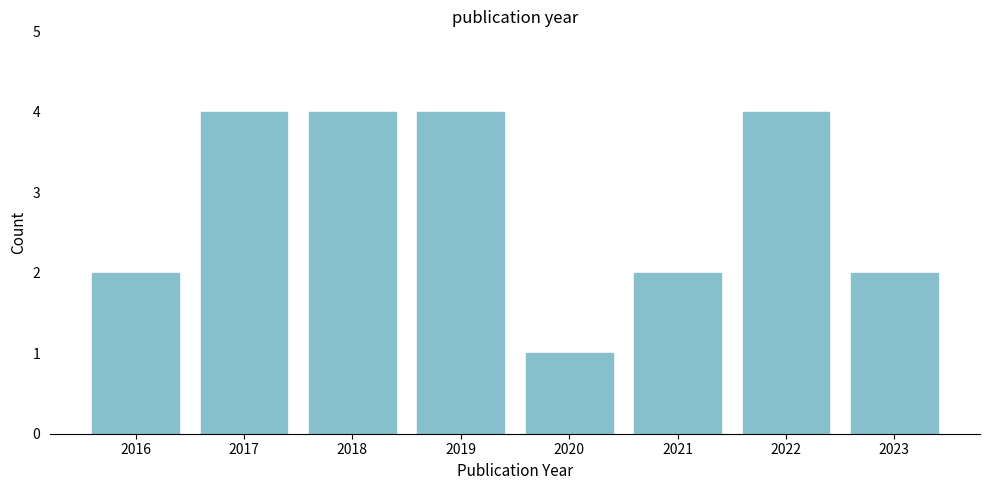

Reading left to right, what are all the values shown in this chart?

2	4	4	4	1	2	4	2